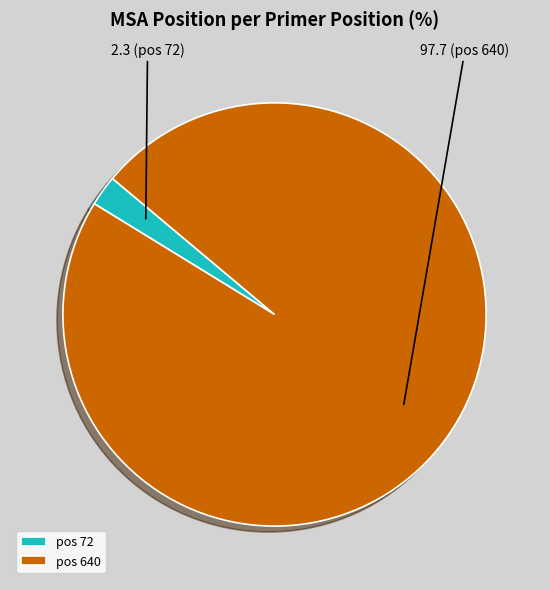

Is it true that pos 72 is 16% of the pie?

False